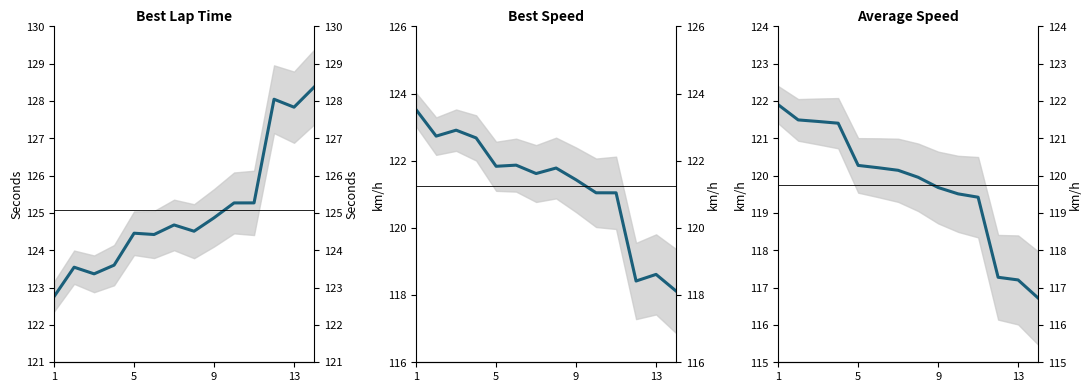

At which label does Average Speed reach its peak?

1